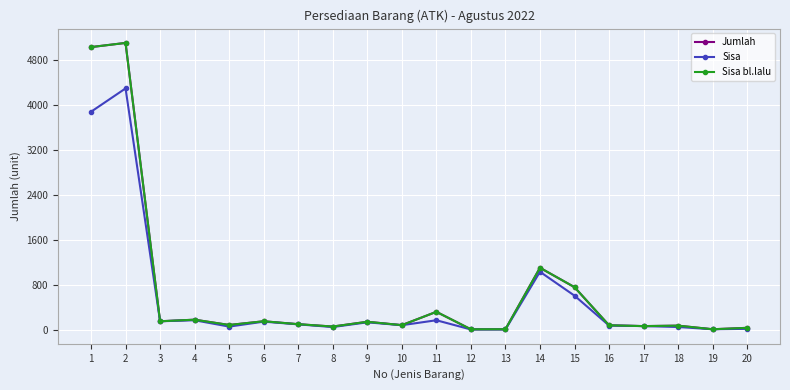

Reading left to right, extract all data points from this chart.

Jumlah: 5025	5099	150	178	84	150	98	56	141	81	318	7	8	1101	756	78	64	72	8	33
Sisa: 3875	4290	150	168	55	143	95	47	131	80	168	4	4	1030	605	74	64	48	8	15
Sisa bl.lalu: 5025	5099	150	178	84	150	98	56	141	81	318	7	8	1101	756	78	64	72	8	33